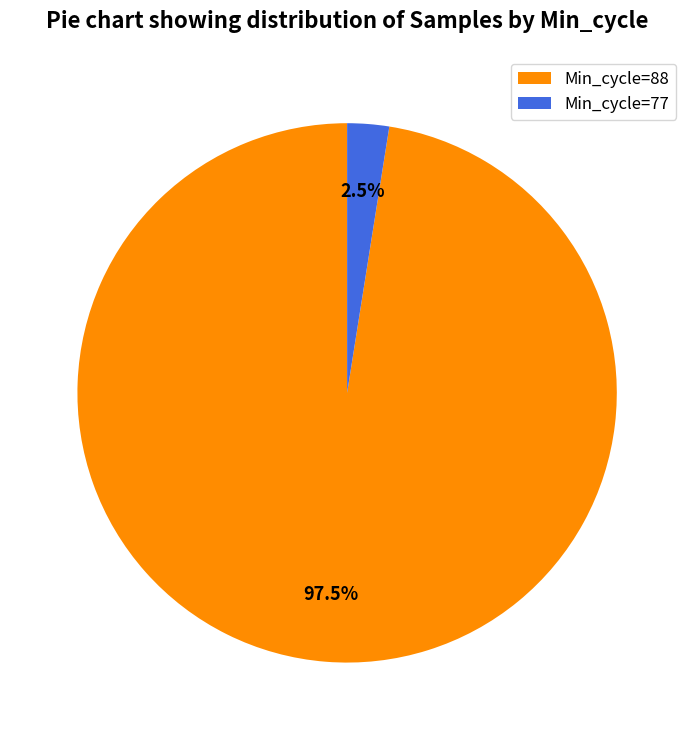

Which slice represents more than half of the pie?

Min_cycle=88